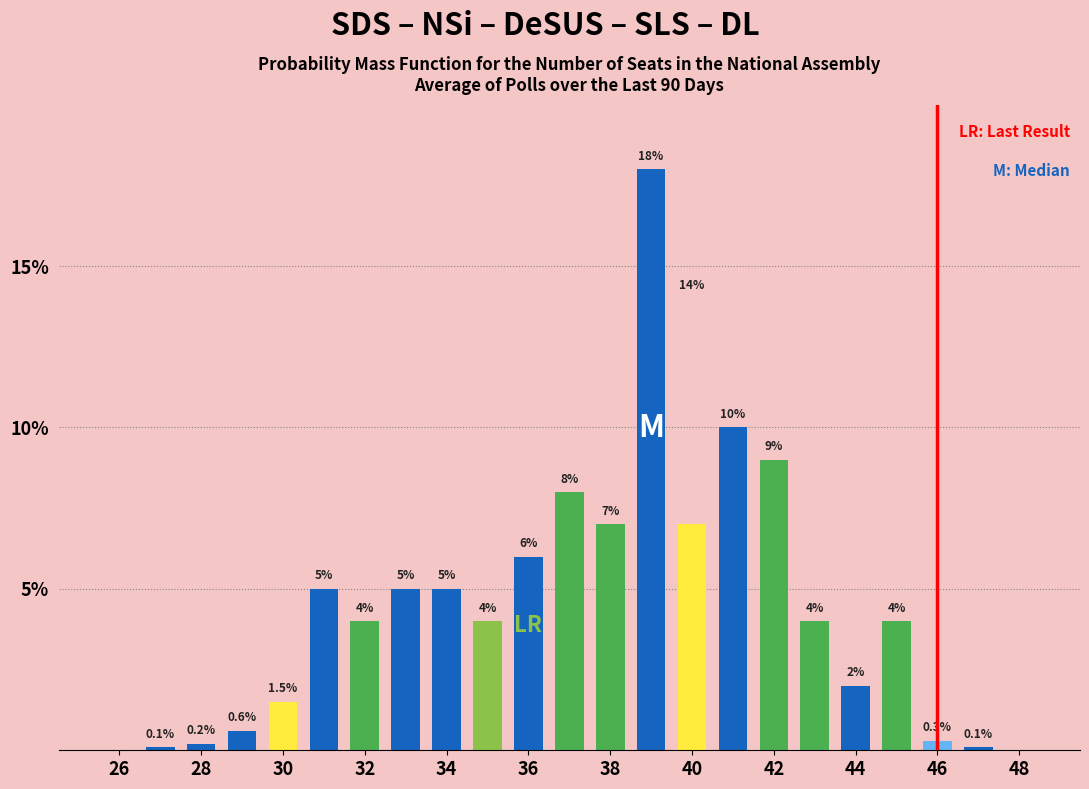

Does the chart contain stacked bars?

No